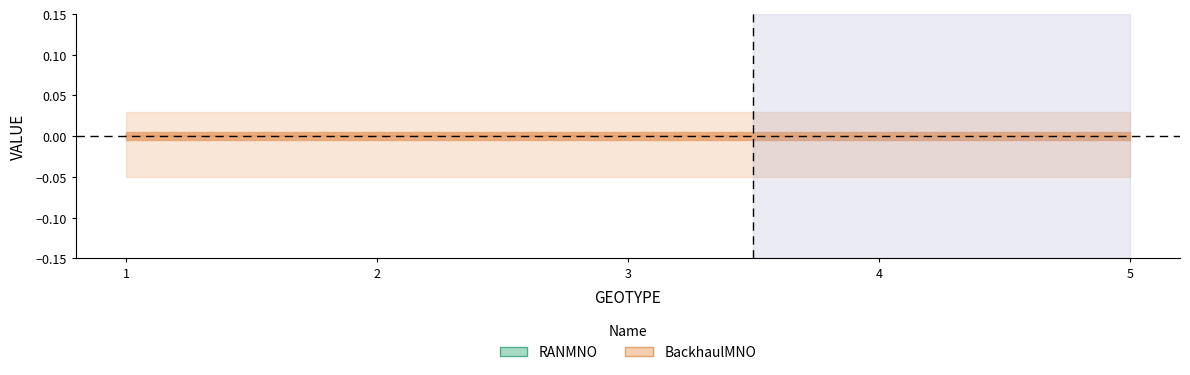

True or false: RANMNO and BackhaulMNO intersect in this chart.

False